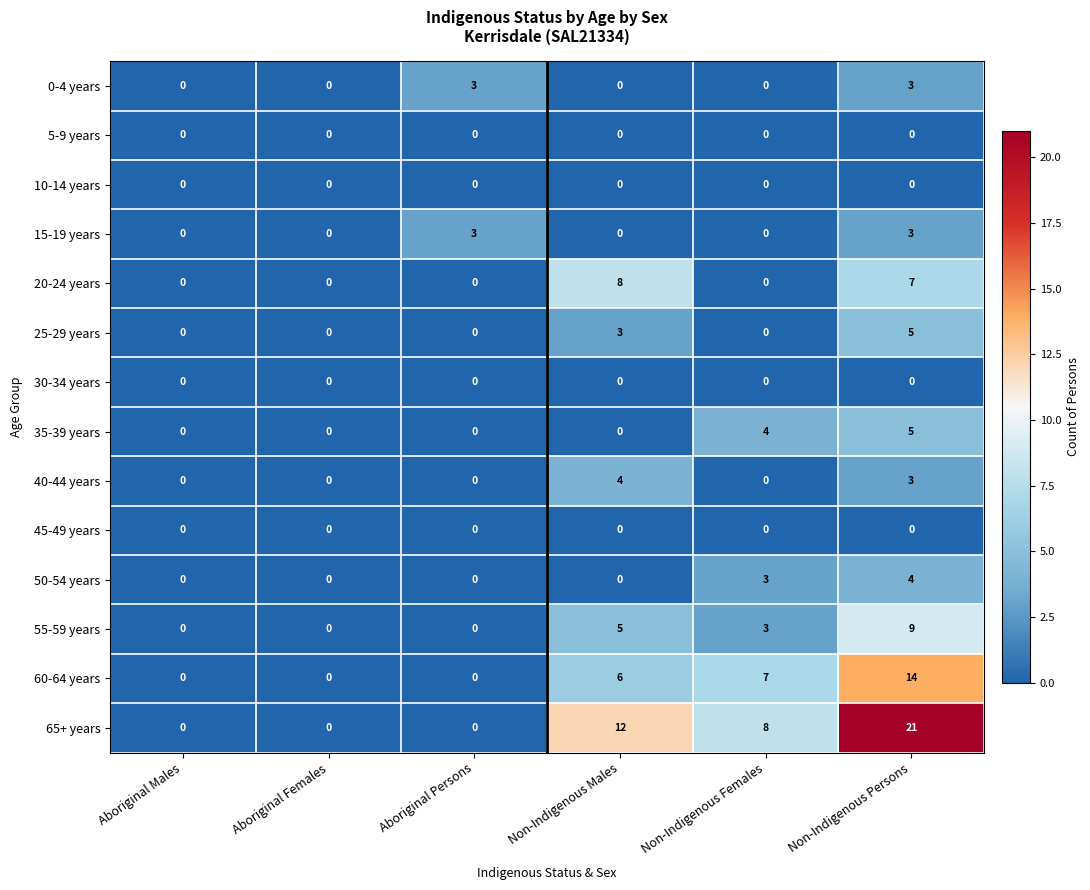

Which series has the widest spread of values?

65+ years